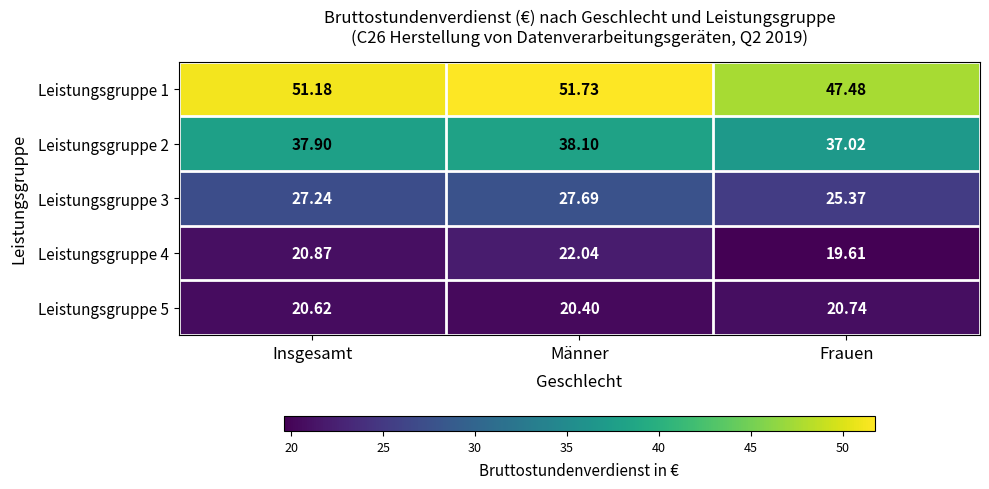

Which series has the largest total across all categories?

Leistungsgruppe 1